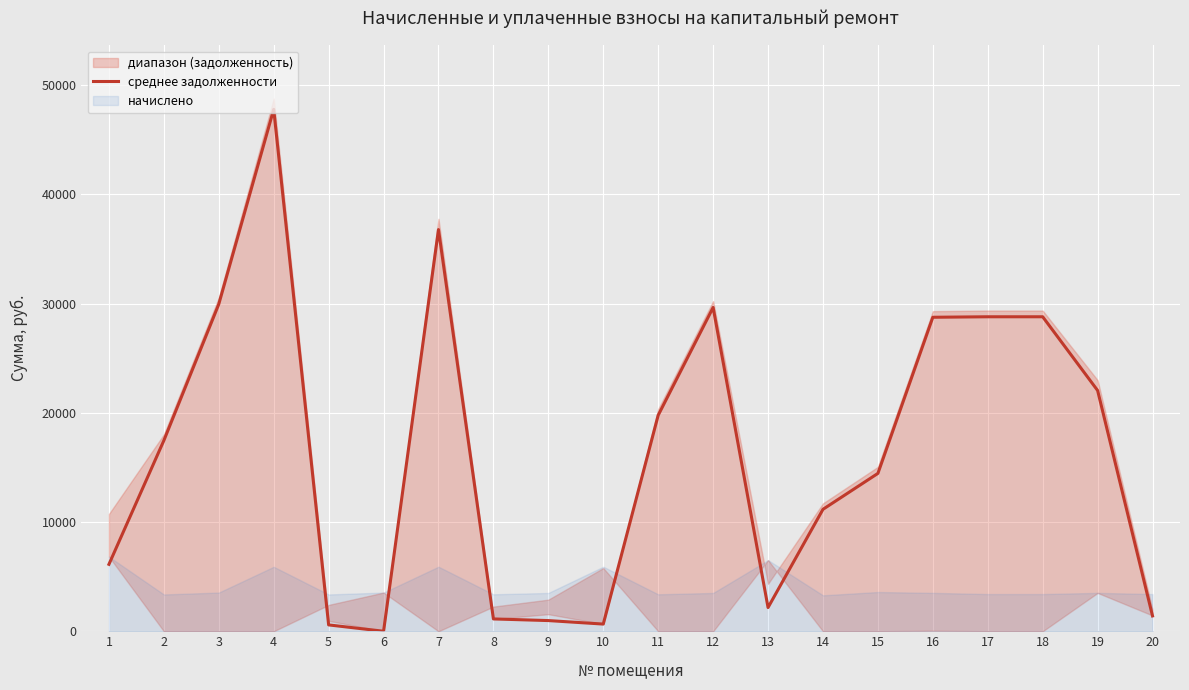

List the labels in order of value, largest first.

4, 7, 3, 12, 17, 18, 16, 19, 11, 2, 15, 14, 1, 13, 20, 8, 9, 10, 5, 6